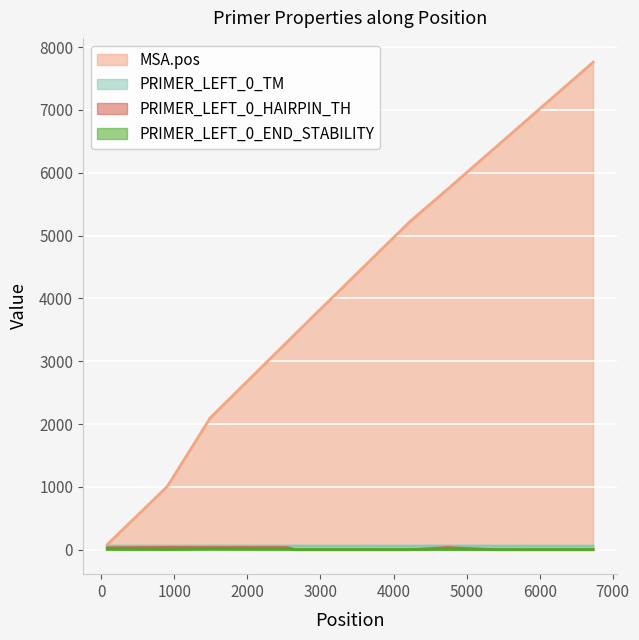

List the labels in order of PRIMER_LEFT_0_END_STABILITY value, largest first.

1492, 82, 2549, 4733, 6731, 4224, 2658, 905, 5415